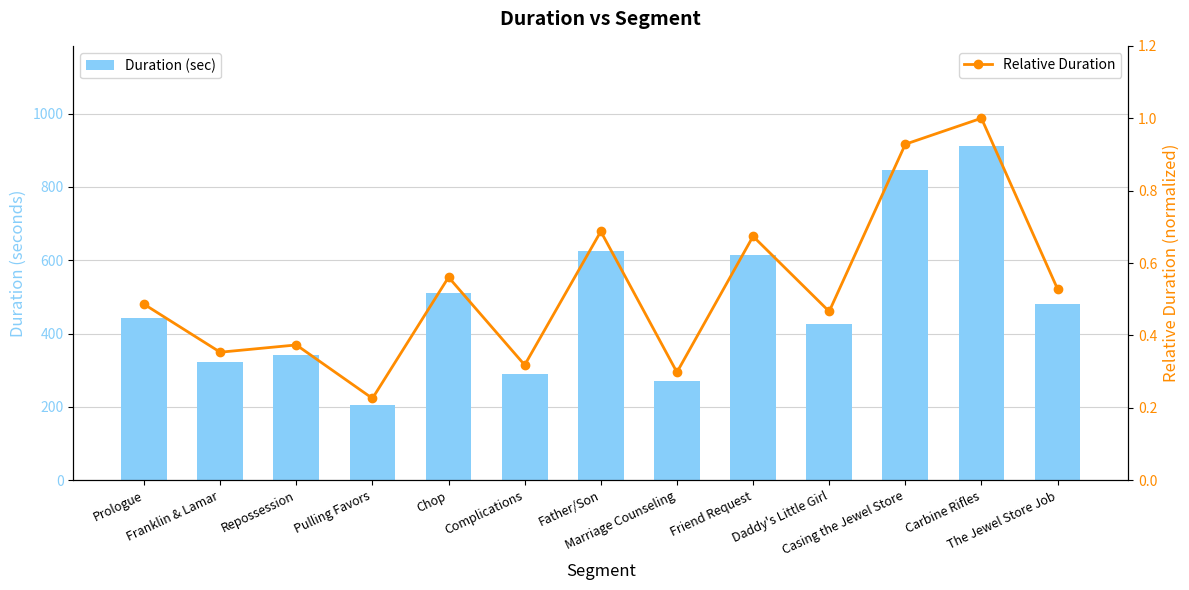

Reading left to right, extract all data points from this chart.

Duration (sec): Prologue=443.2	Franklin & Lamar=322.4	Repossession=340.7	Pulling Favors=206.1	Chop=511.2	Complications=290.2	Father/Son=626.5	Marriage Counseling=271.9	Friend Request=614.2	Daddy's Little Girl=425.1	Casing the Jewel Store=846.1	Carbine Rifles=911.5	The Jewel Store Job=481.6
Relative Duration: Prologue=0.5	Franklin & Lamar=0.4	Repossession=0.4	Pulling Favors=0.2	Chop=0.6	Complications=0.3	Father/Son=0.7	Marriage Counseling=0.3	Friend Request=0.7	Daddy's Little Girl=0.5	Casing the Jewel Store=0.9	Carbine Rifles=1.0	The Jewel Store Job=0.5